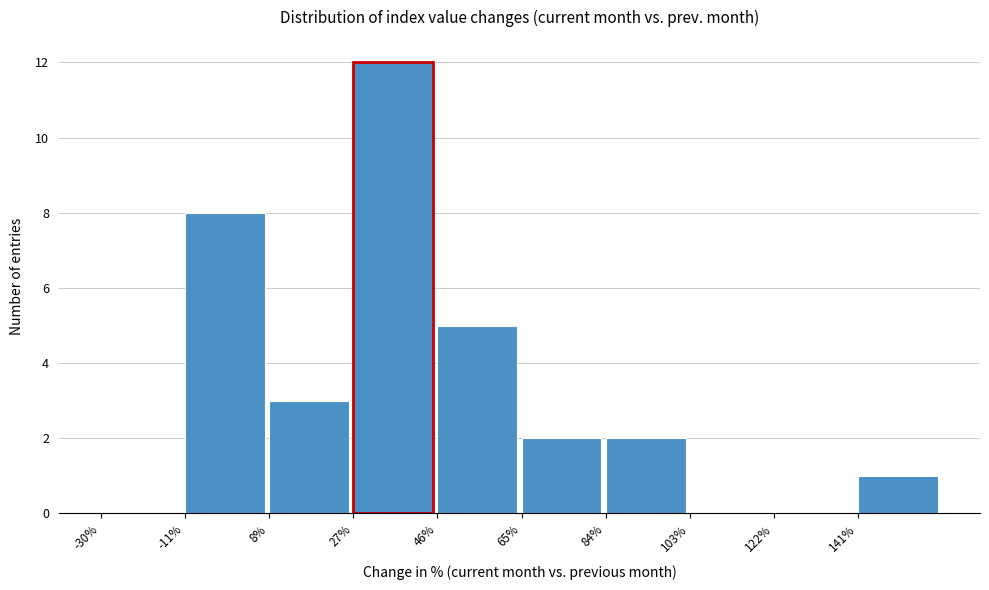

How tall is the bar that spans 46 to 65 on the x-axis? Neither the bar edges nor the heights are printed on the chart, so give them approximately, as read against the axes.

5